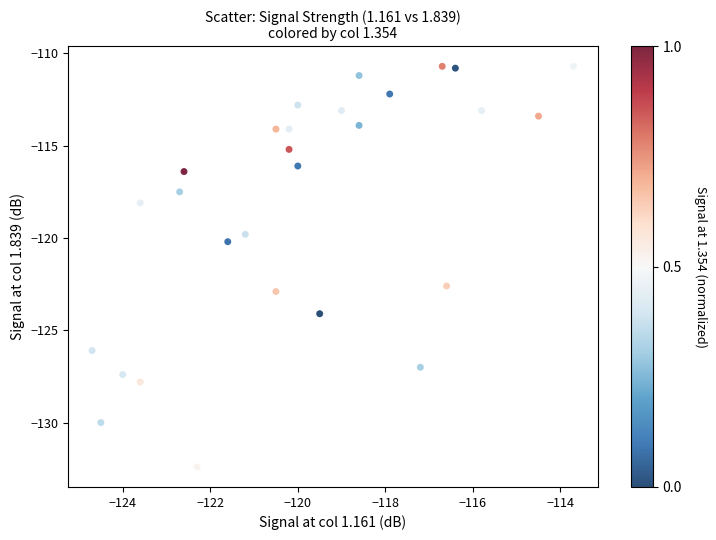

What Y value in the scatter plot is closest to -121?

-120.2